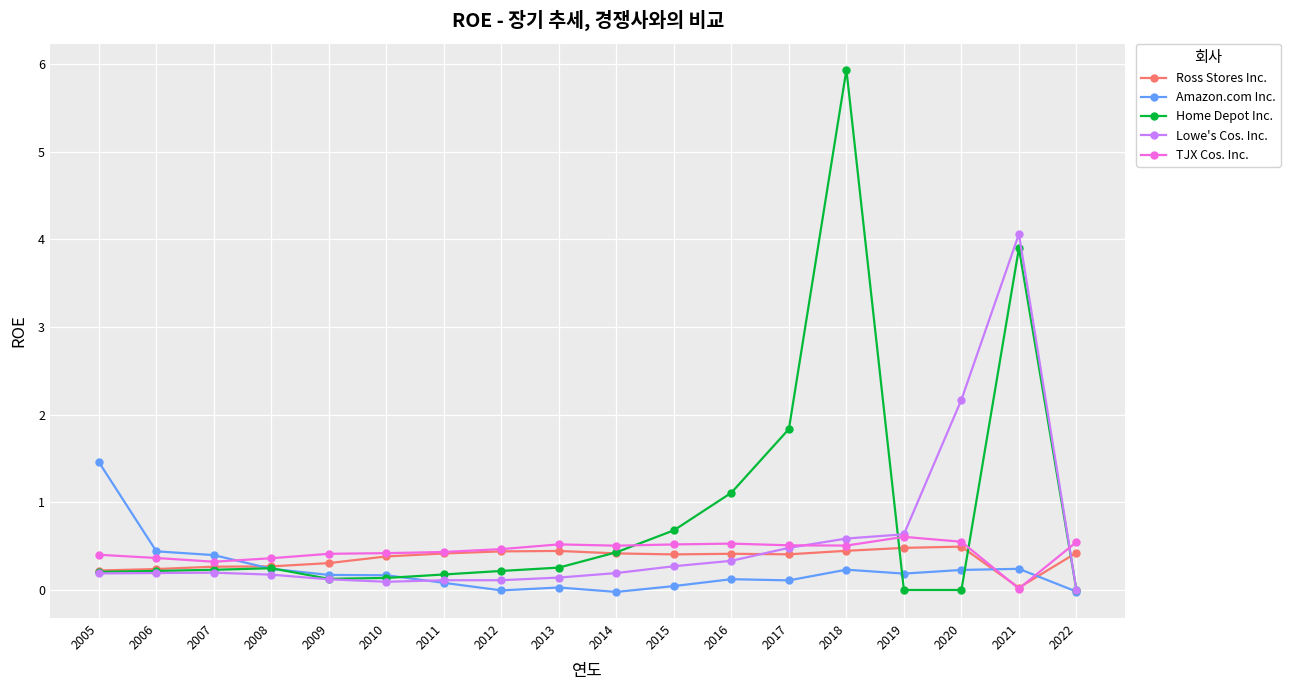

Does the chart display data point markers on the line(s)?

Yes